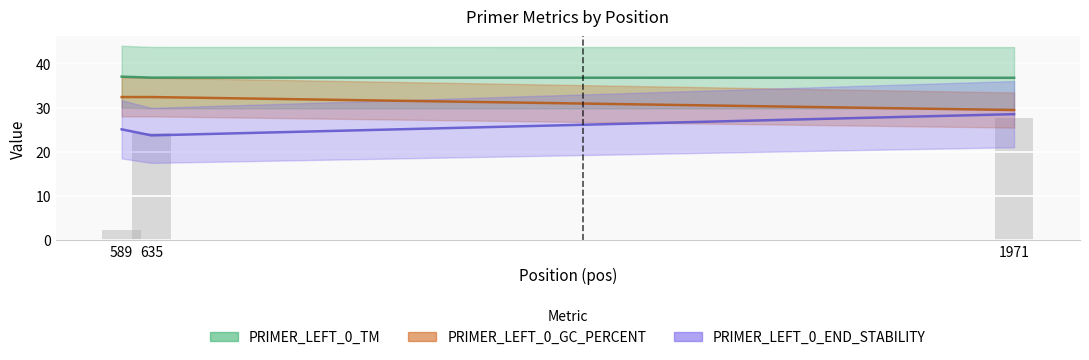

What is the sum of all PRIMER_LEFT_0_END_STABILITY values?

77.2